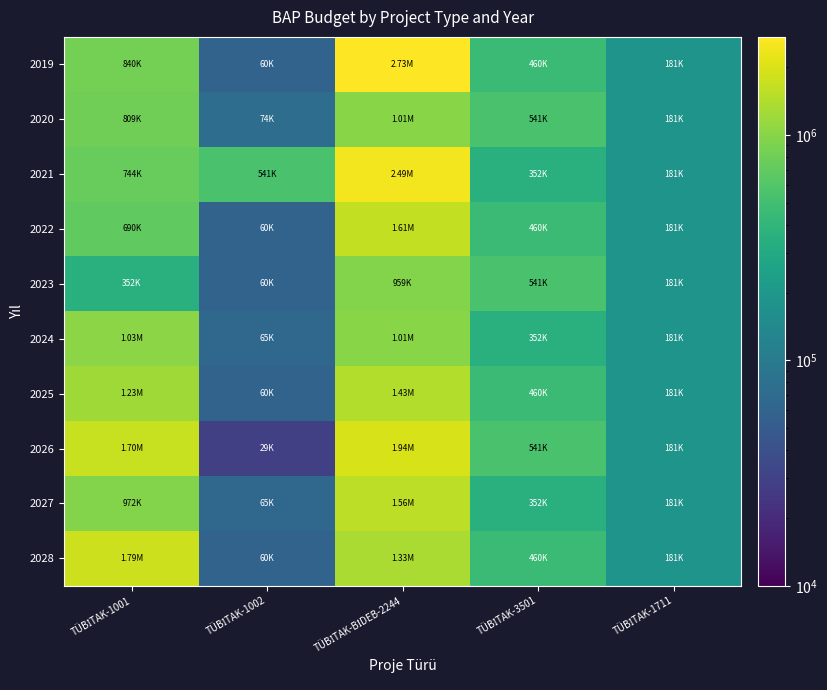

Which series has the largest range (max minus min)?

2019